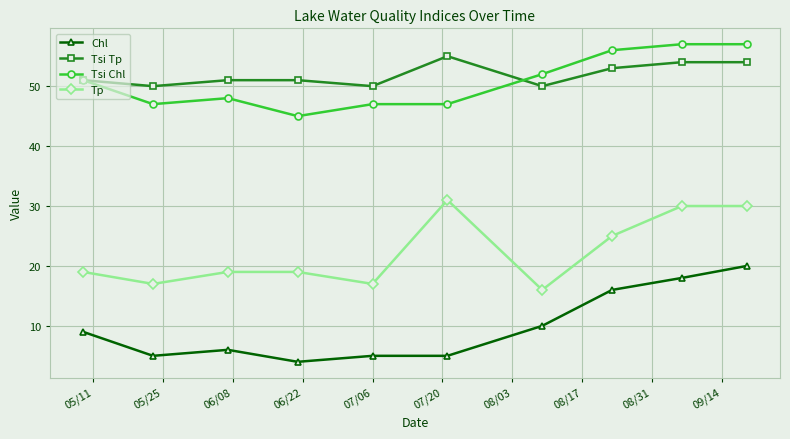

What is the maximum value for Tp?

31